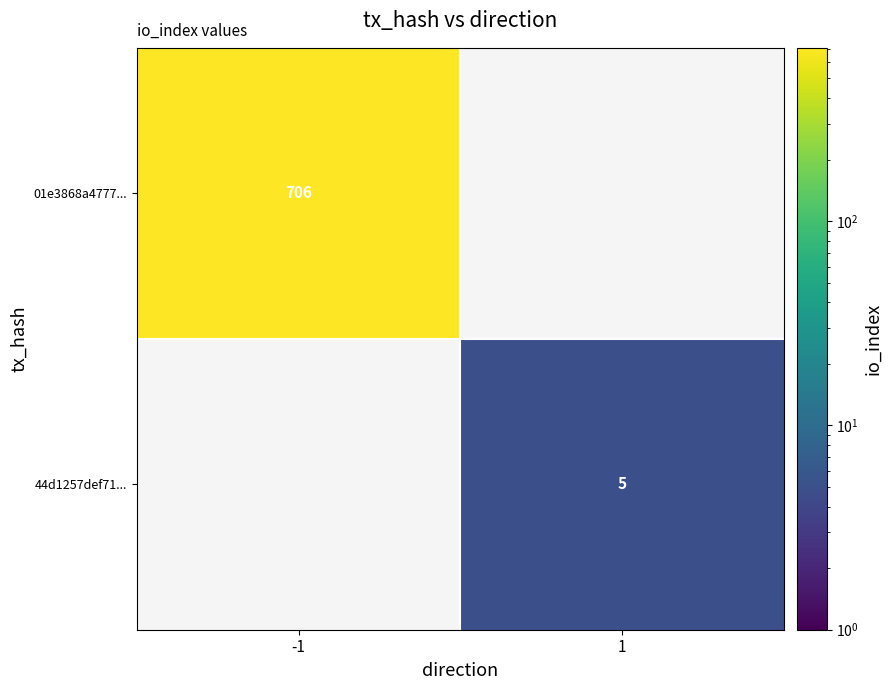

The value of 44d1257def71... at 1 is 3. True or false?

False